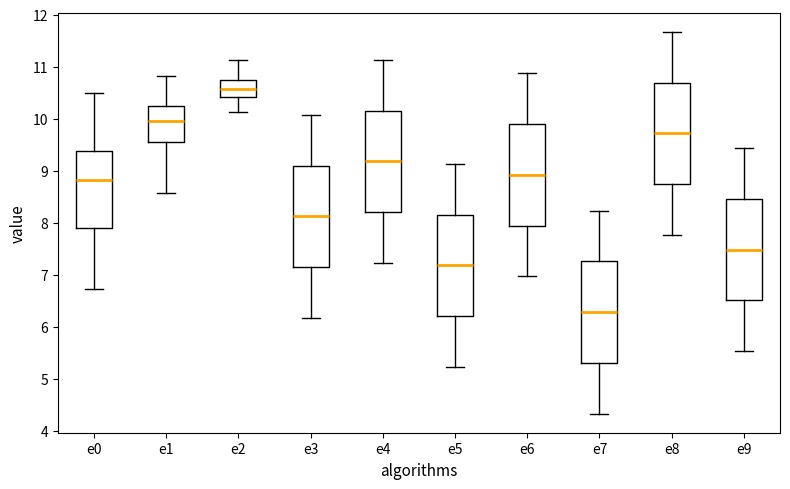

Reading left to right, transcribe this box plot: for each box, give where its median line is, the range the box spans, and where its two whiskers end, as read against the y-axis. The values are not printed on the chart, so give them approximately, as read against the axis.

e0: median 8.8, box 7.9 to 9.4, whiskers 6.7 to 10.5
e1: median 10.0, box 9.5 to 10.2, whiskers 8.6 to 10.8
e2: median 10.6, box 10.4 to 10.7, whiskers 10.1 to 11.1
e3: median 8.1, box 7.1 to 9.1, whiskers 6.2 to 10.1
e4: median 9.2, box 8.2 to 10.2, whiskers 7.2 to 11.1
e5: median 7.2, box 6.2 to 8.2, whiskers 5.2 to 9.1
e6: median 8.9, box 7.9 to 9.9, whiskers 7.0 to 10.9
e7: median 6.3, box 5.3 to 7.3, whiskers 4.3 to 8.2
e8: median 9.7, box 8.7 to 10.7, whiskers 7.8 to 11.7
e9: median 7.5, box 6.5 to 8.5, whiskers 5.5 to 9.4